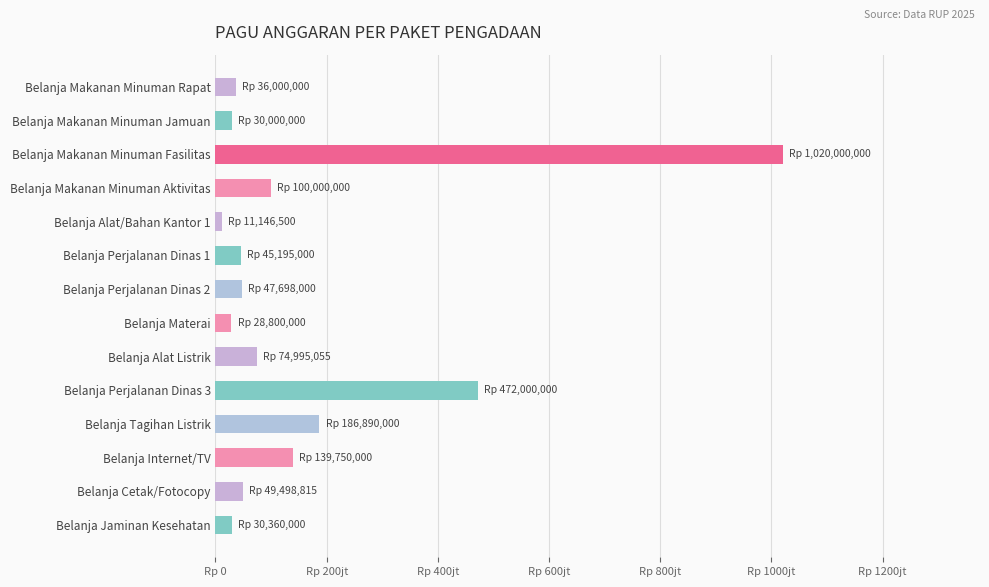

Are the bars horizontal?

Yes